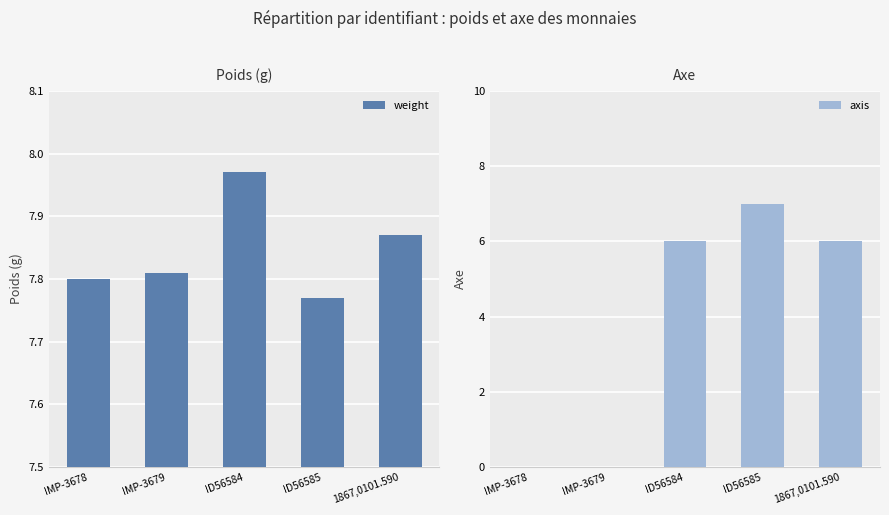

Are the bars grouped side by side (vs. stacked)?

Yes